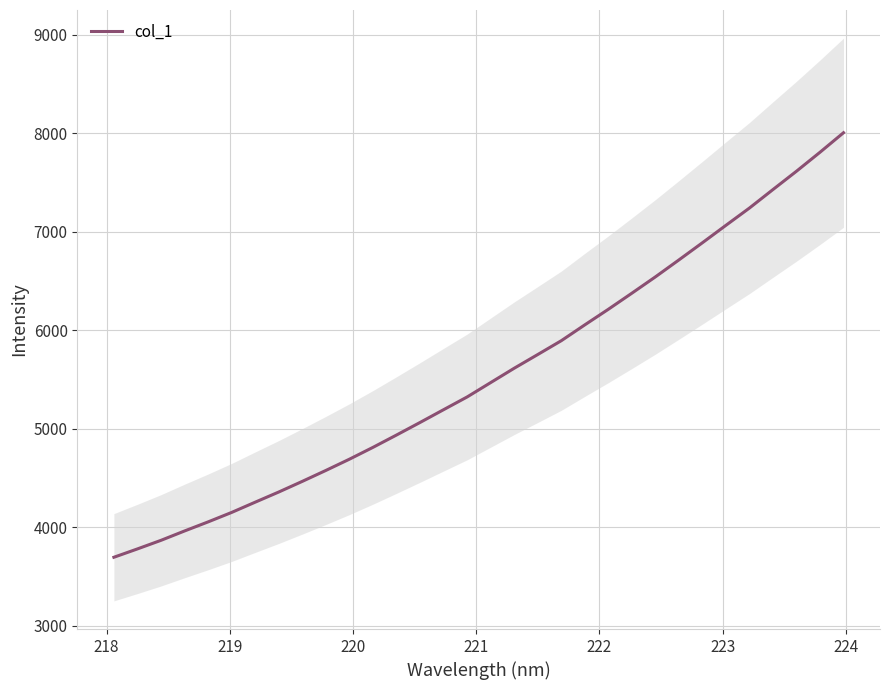

Is this an area chart (filled region under the line)?

No